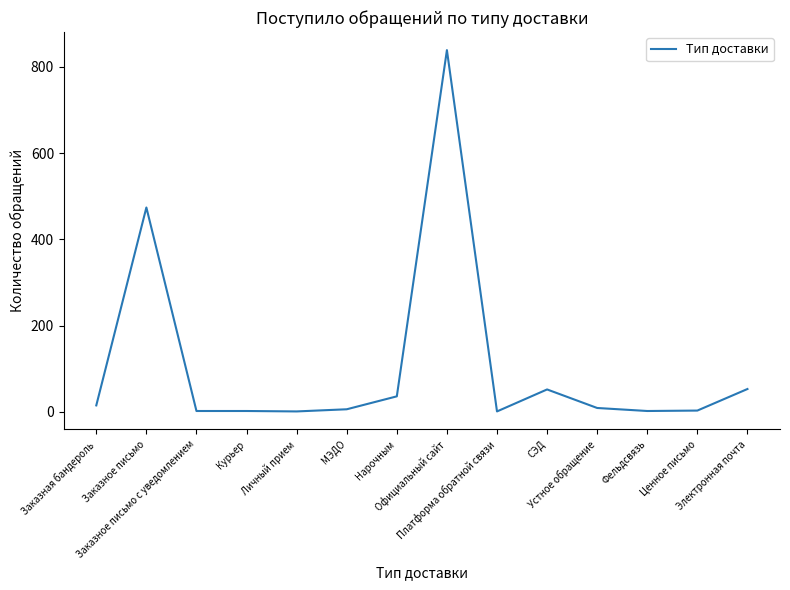

Which has a higher value, Электронная почта or Курьер?

Электронная почта